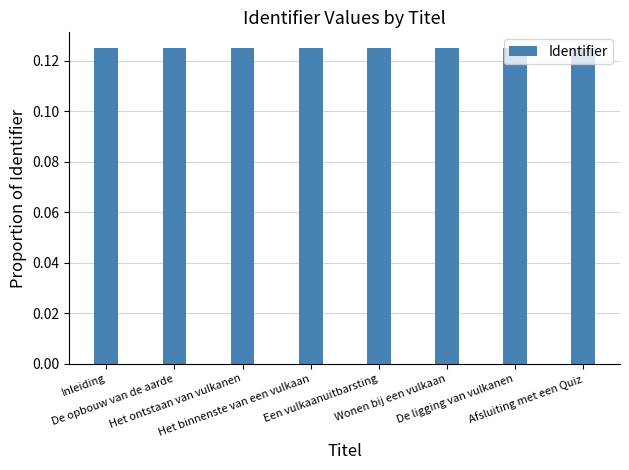

The value at Afsluiting met een Quiz is 0.2. True or false?

False